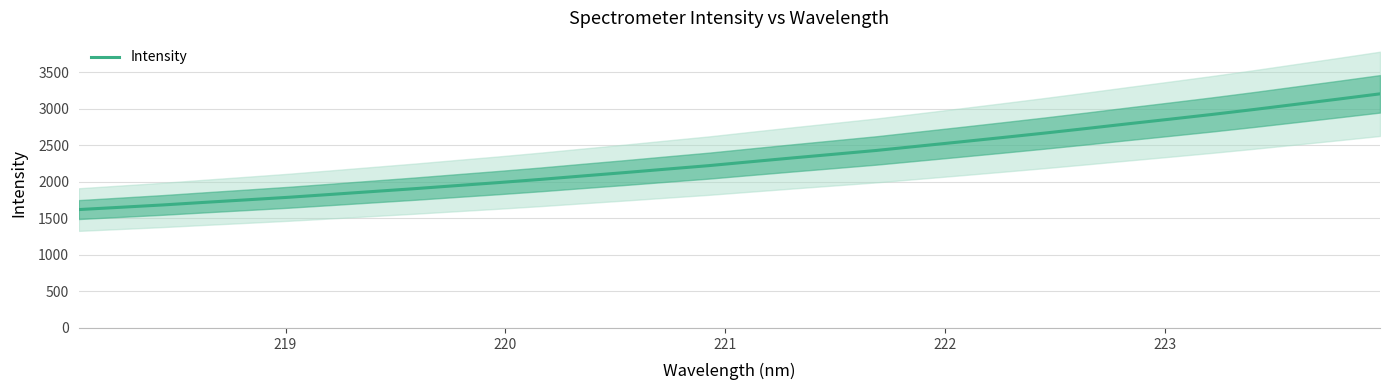

How many data points are above 2273?

16